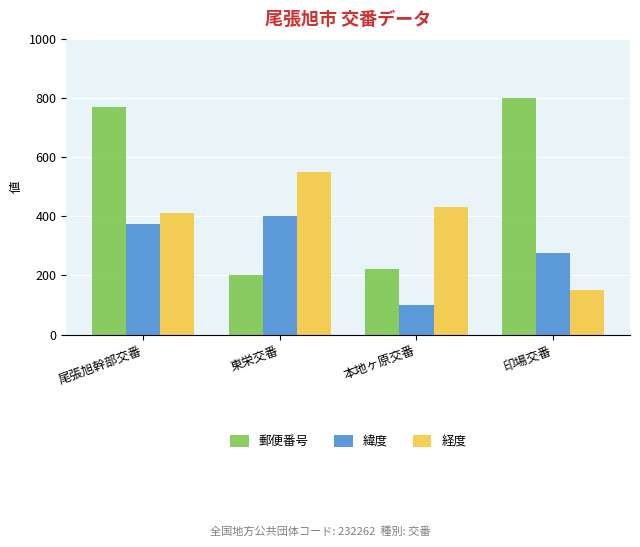

Rank the series by their maximum value, from highest to lowest.

郵便番号, 経度, 緯度